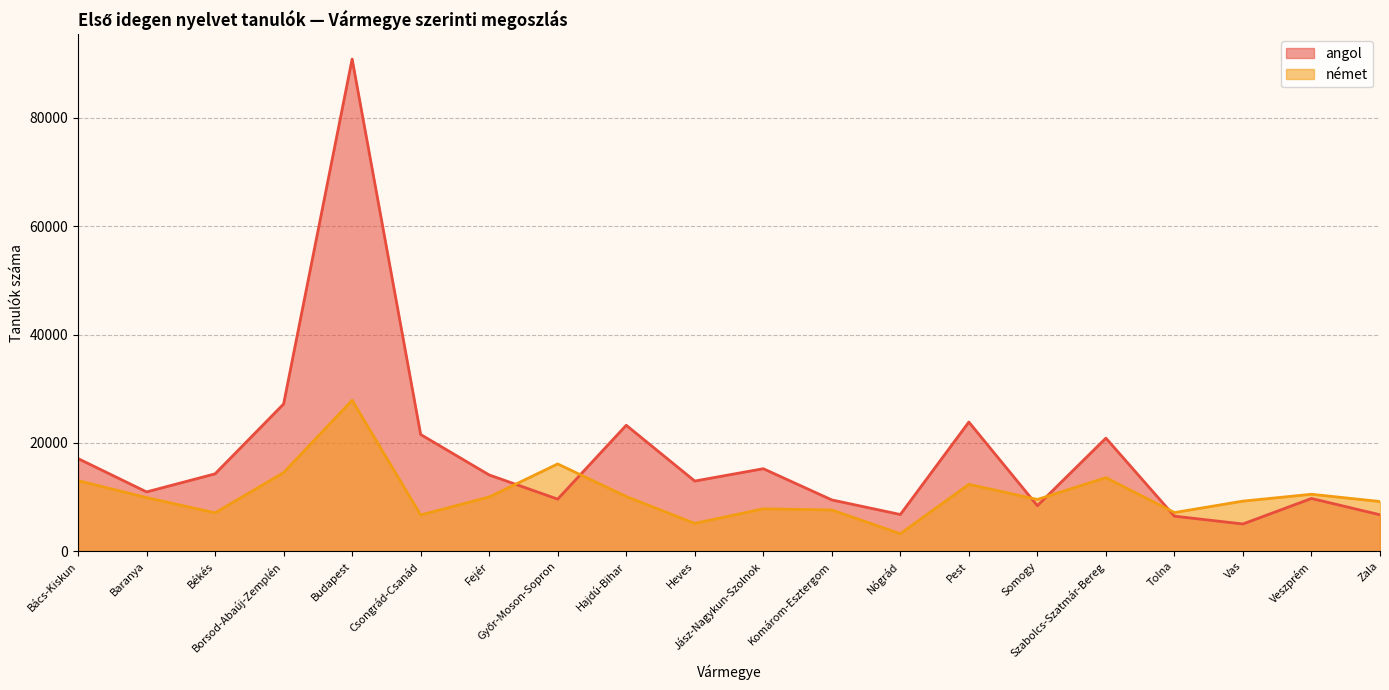

After their last crossing, which series has the higher values: angol or német?

német